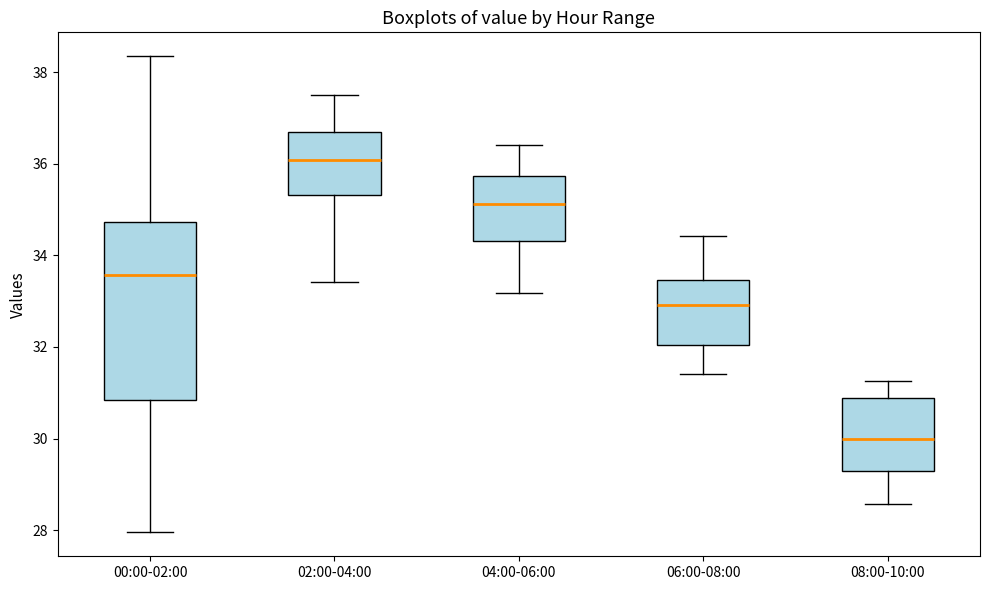

Where does the lower whisker of the box for 06:00-08:00 end on the y-axis? The values are not printed on the chart, so give them approximately, as read against the axis.

31.4